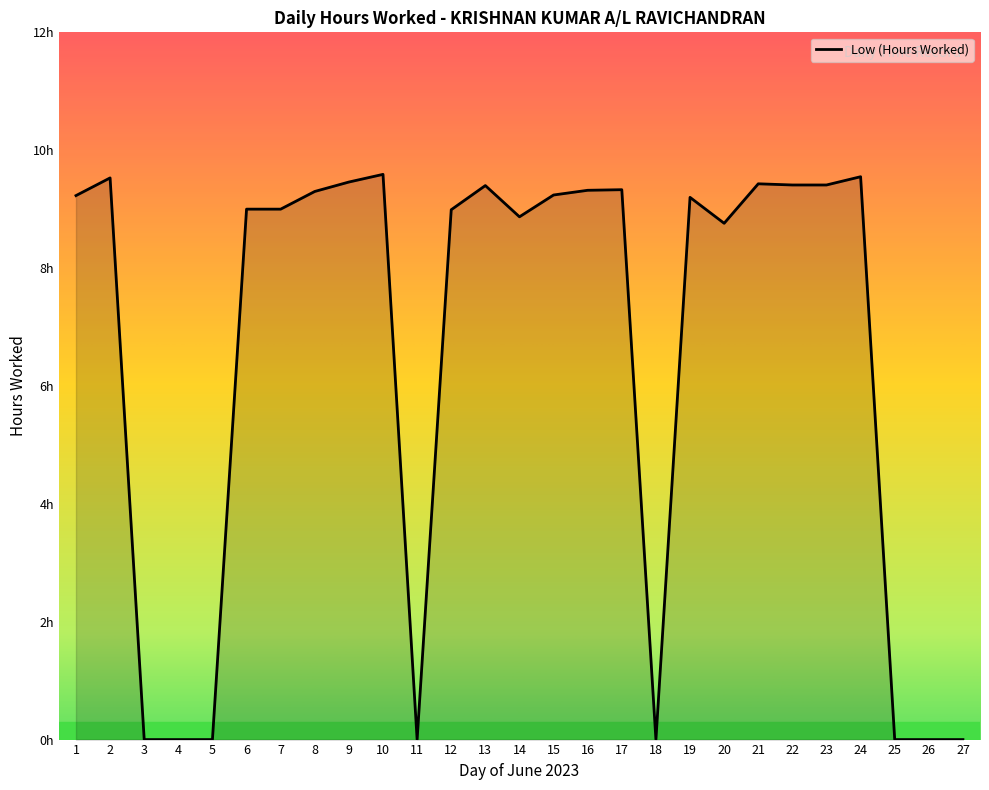

What is the change in value from 6 to 24?

+0.6